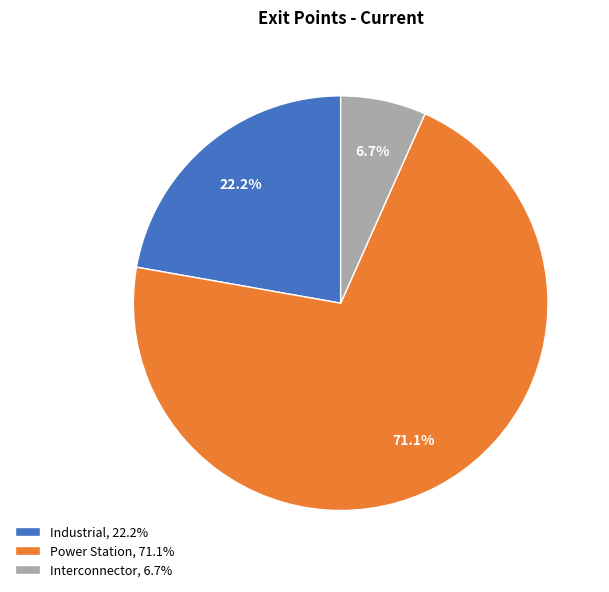

What is the smallest slice in the pie chart?

Interconnector